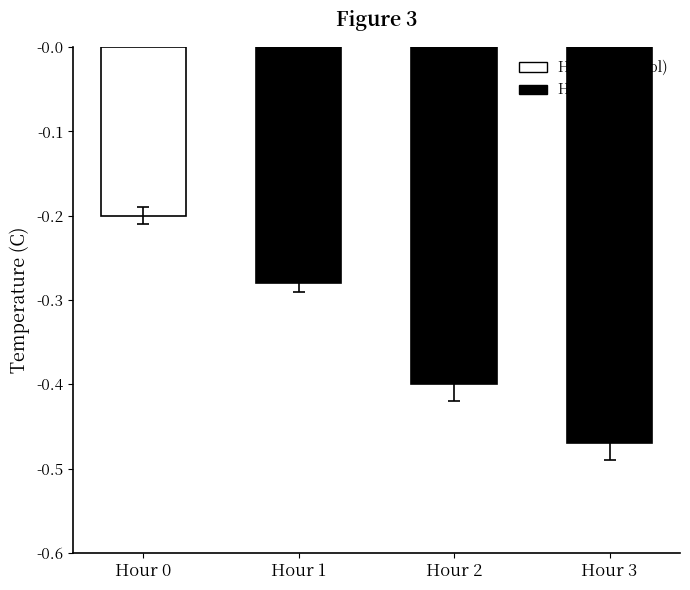

List the labels in order of value, largest first.

Hour 0, Hour 1, Hour 2, Hour 3